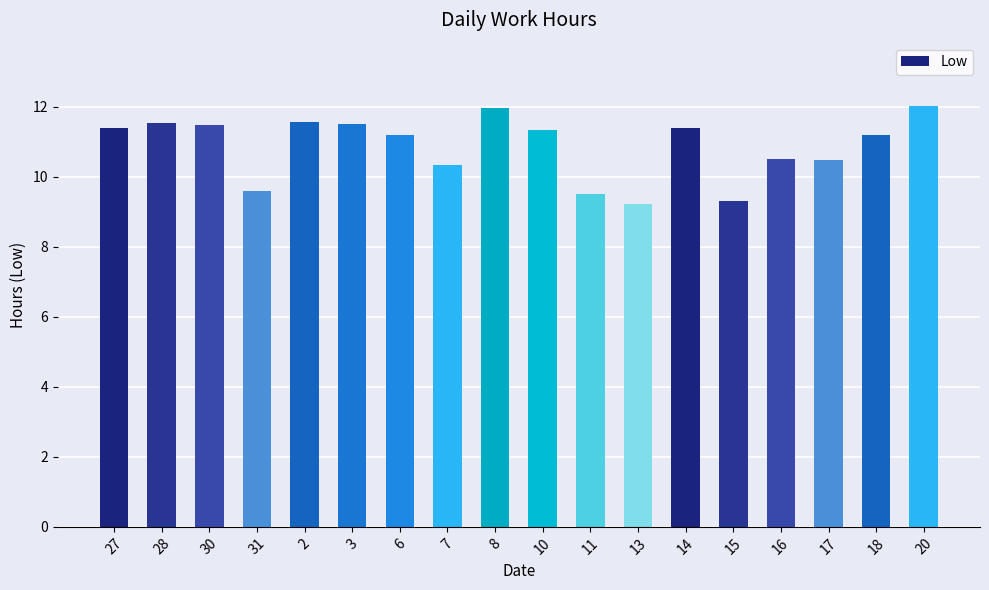

What is the smallest value displayed?

9.2